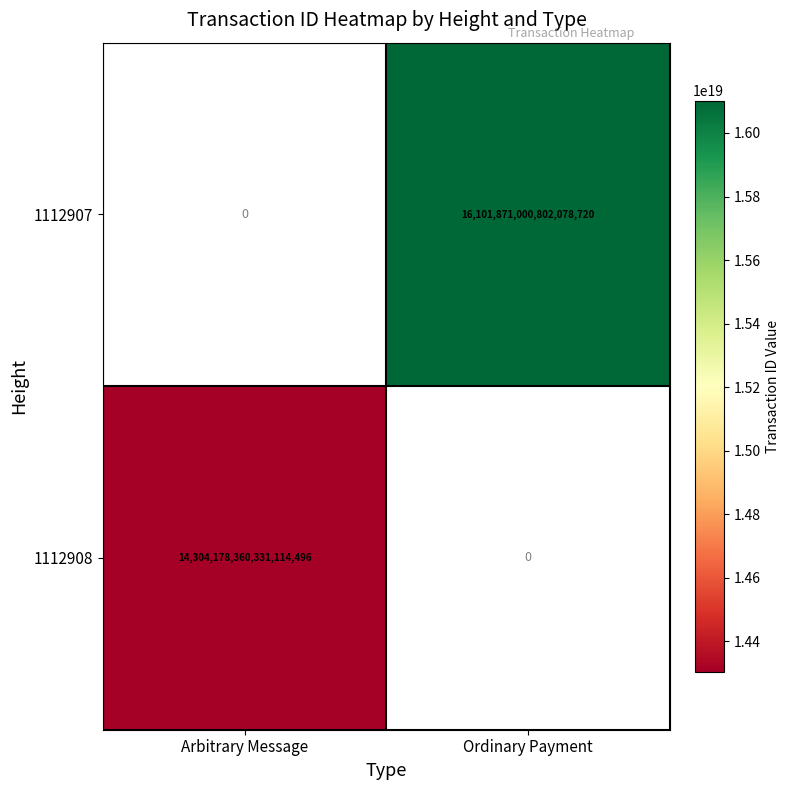

Is it true that 1112908 equals 7696973148845045760.0 at Arbitrary Message?

False